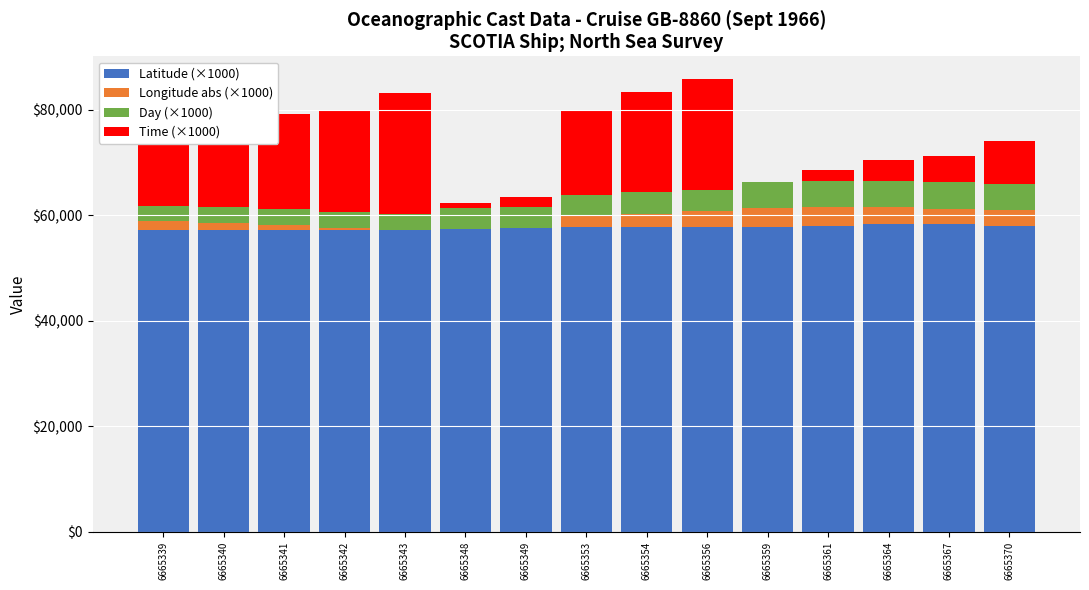

What is the total value across all series at 6665361?

68500